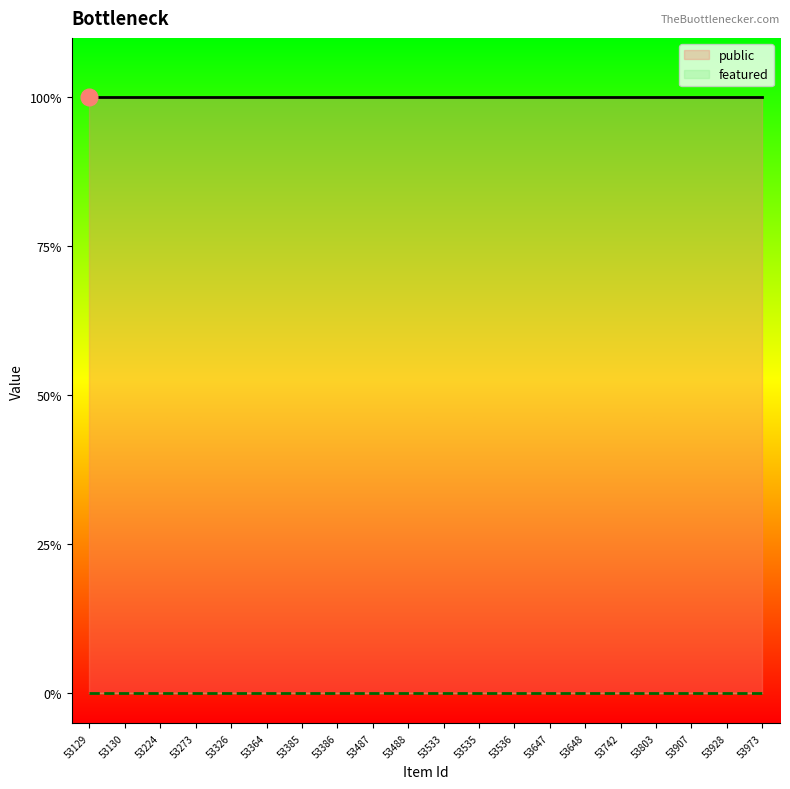

Reading left to right, what are all the values shown in this chart?

public: 1	1	1	1	1	1	1	1	1	1	1	1	1	1	1	1	1	1	1	1
featured: 0	0	0	0	0	0	0	0	0	0	0	0	0	0	0	0	0	0	0	0